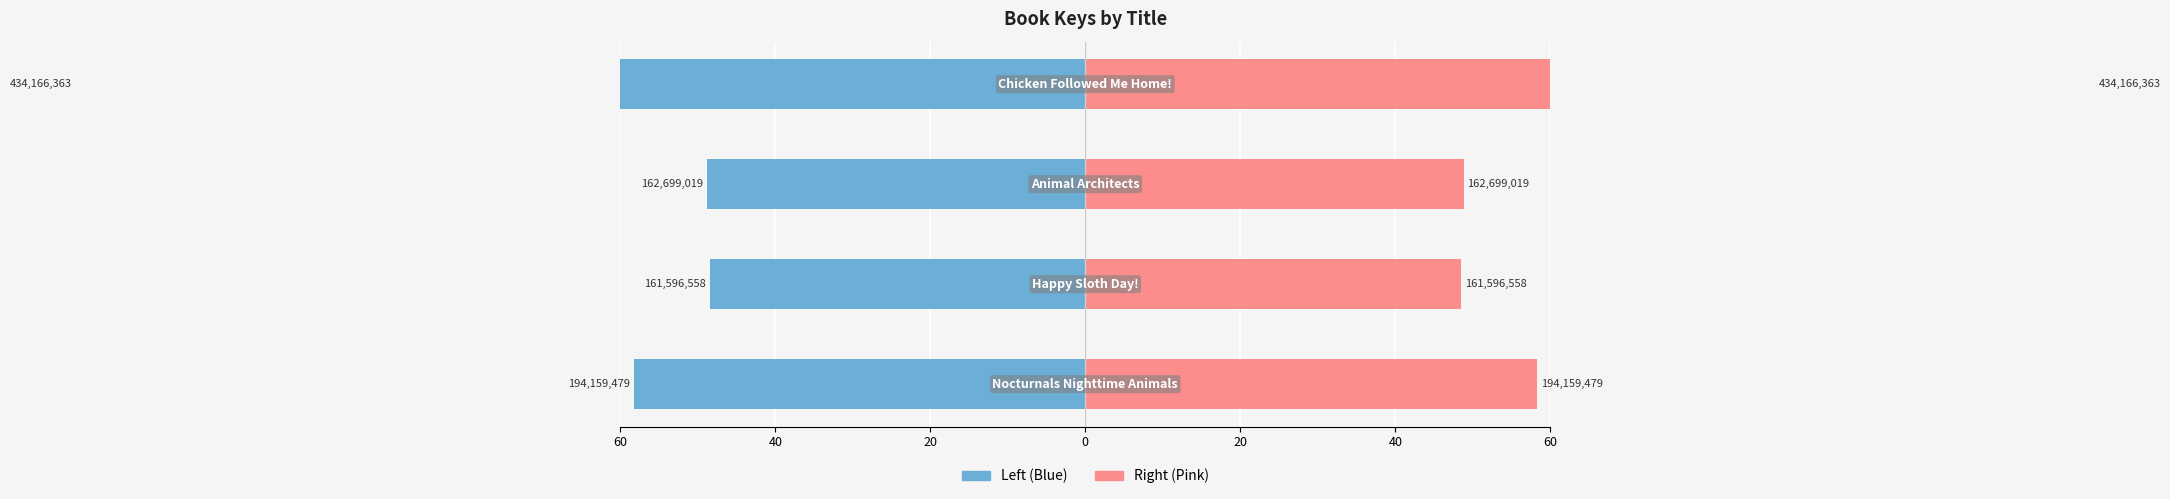

Does the chart contain any negative values?

Yes